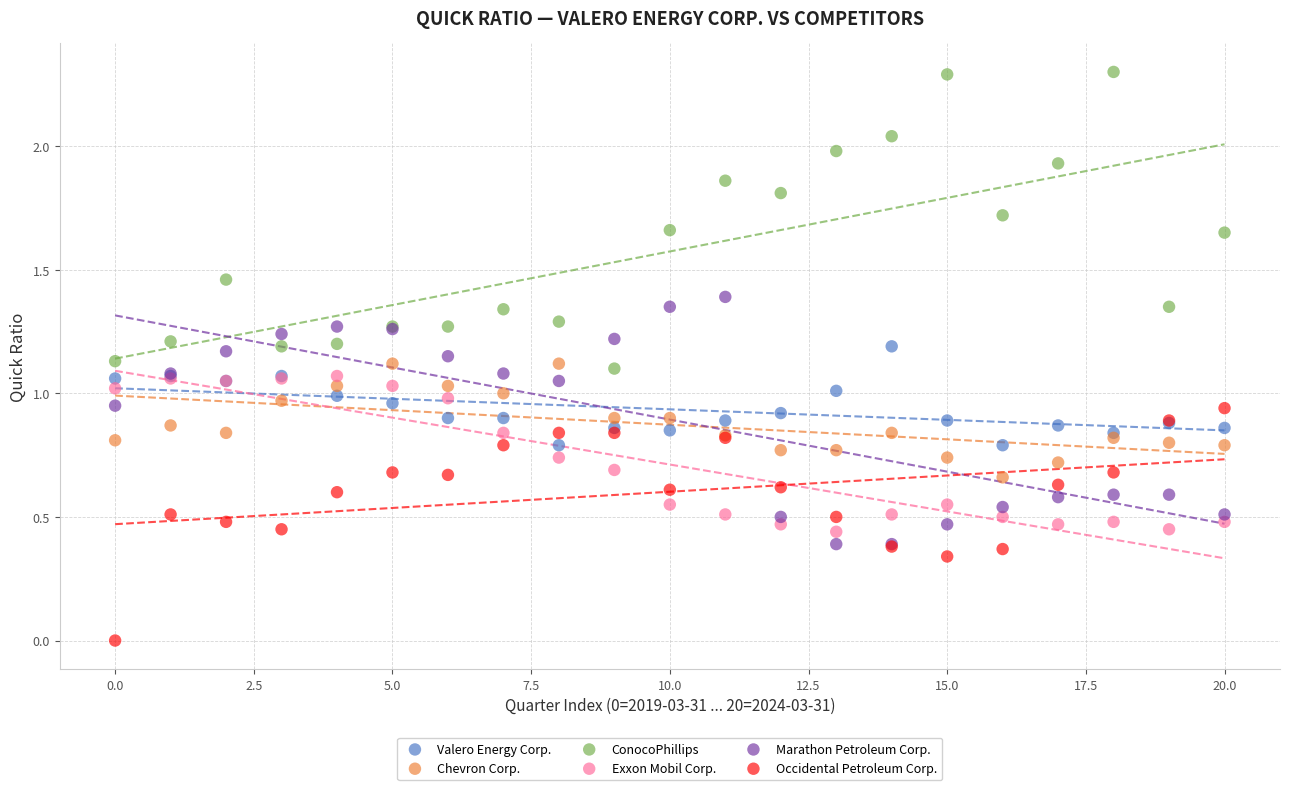

Which series reaches the maximum Y coordinate?

ConocoPhillips